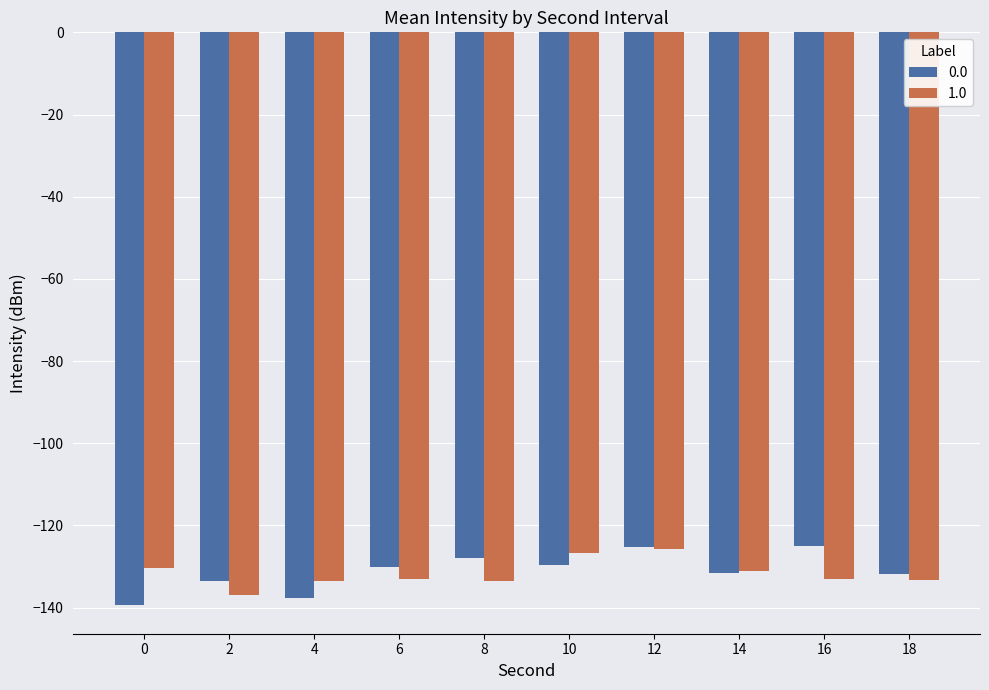

What is the maximum value for 0.0?

-125.0